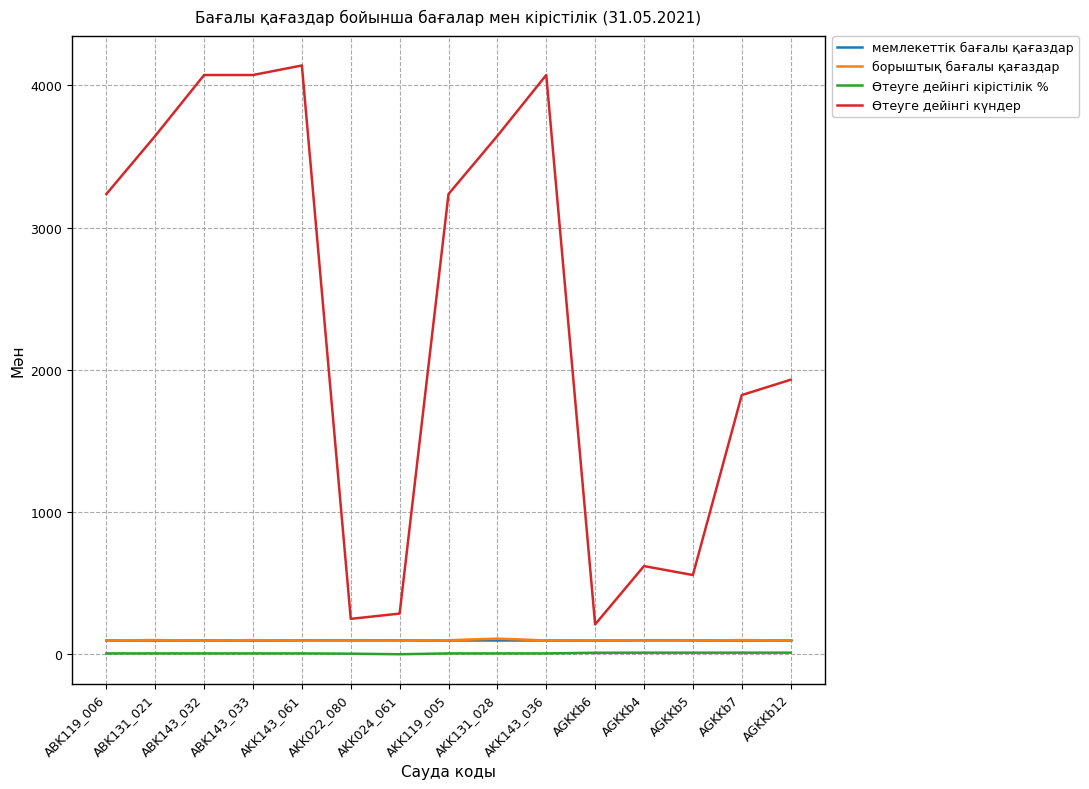

What is the sum of the Өтеуге дейінгі күндер values at ABK143_033 and ABK143_032?

8144.0